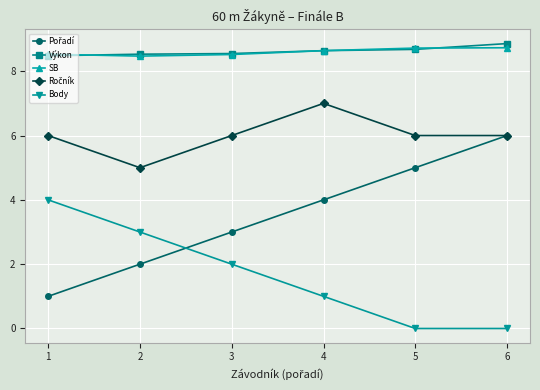

How many SB values are between 8 and 9?

6